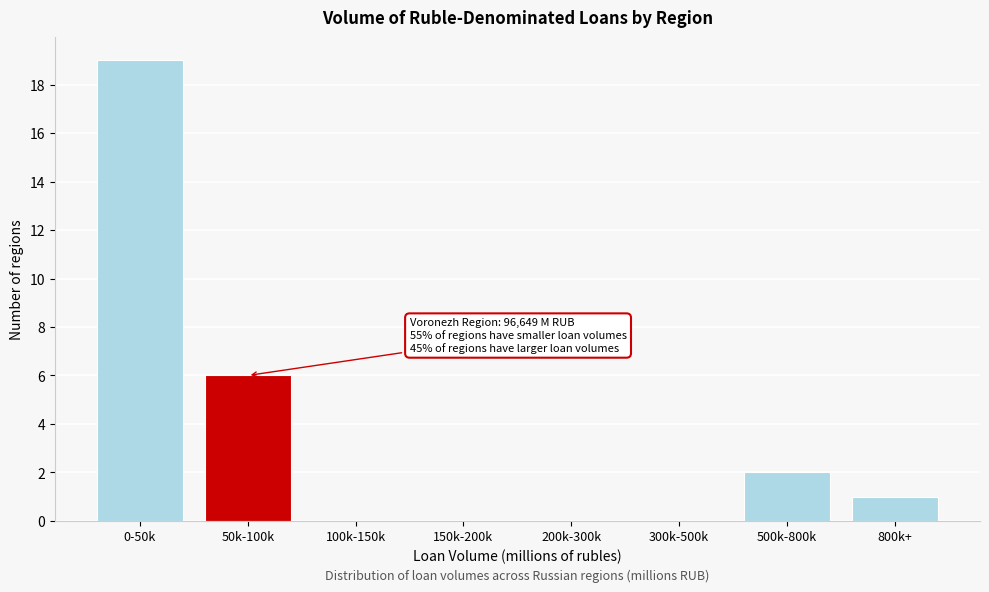

Reading right to left, extract all data points from this chart.

800k+=1	500k-800k=2	300k-500k=0	200k-300k=0	150k-200k=0	100k-150k=0	50k-100k=6	0-50k=19